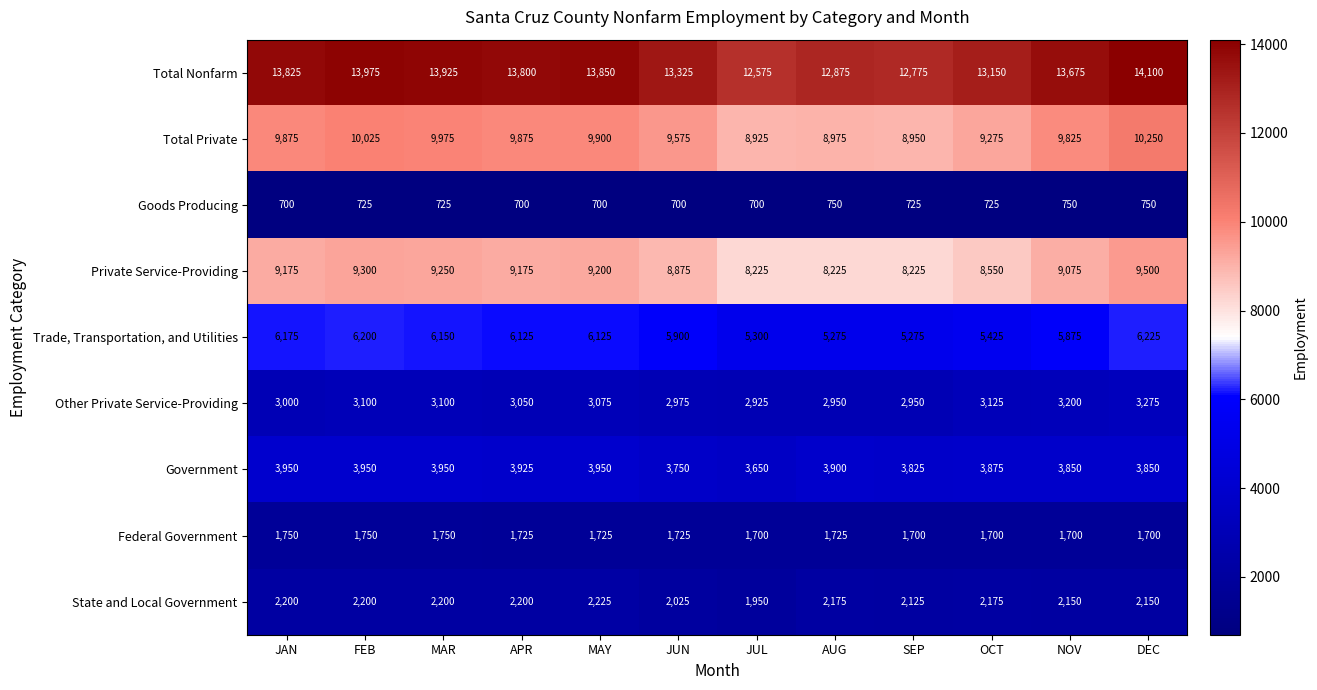

What is the greatest value displayed?

14100